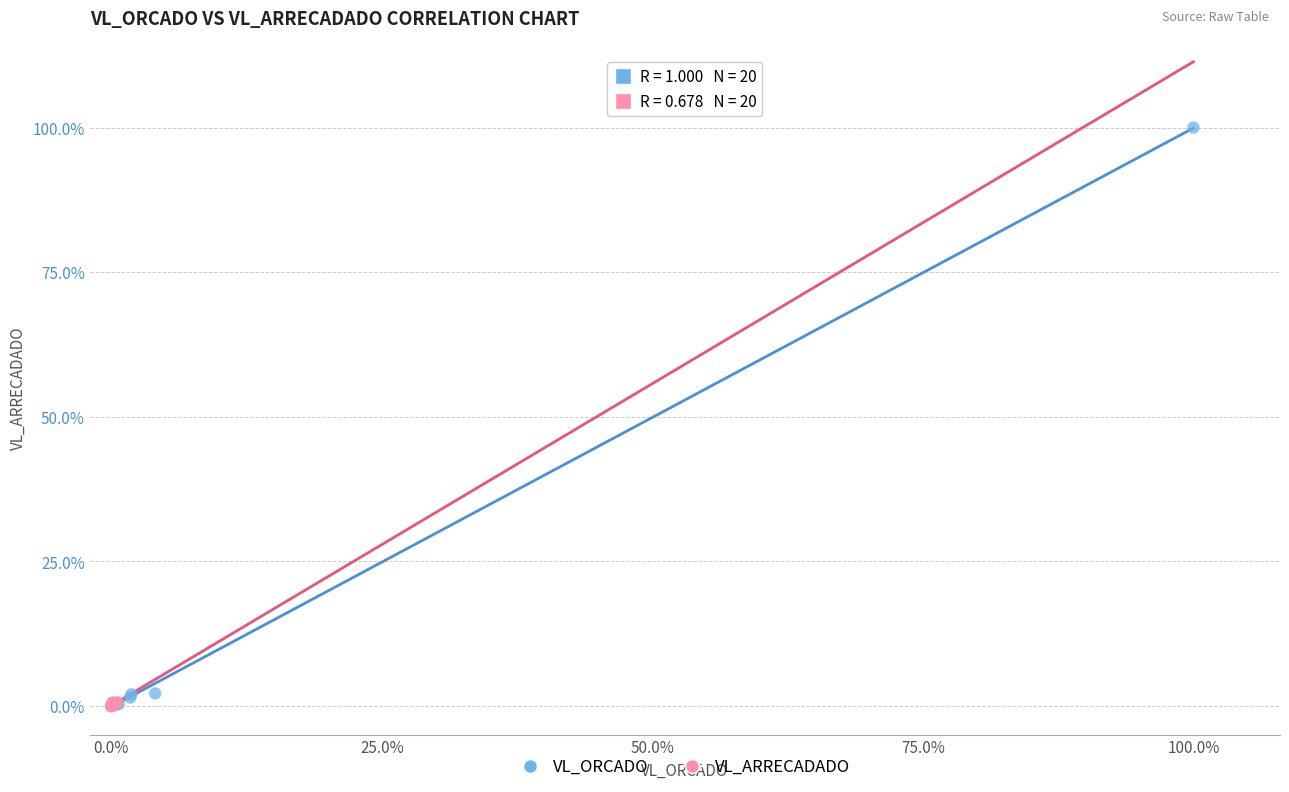

What are all the series names shown in the legend?

VL_ORCADO, VL_ARRECADADO